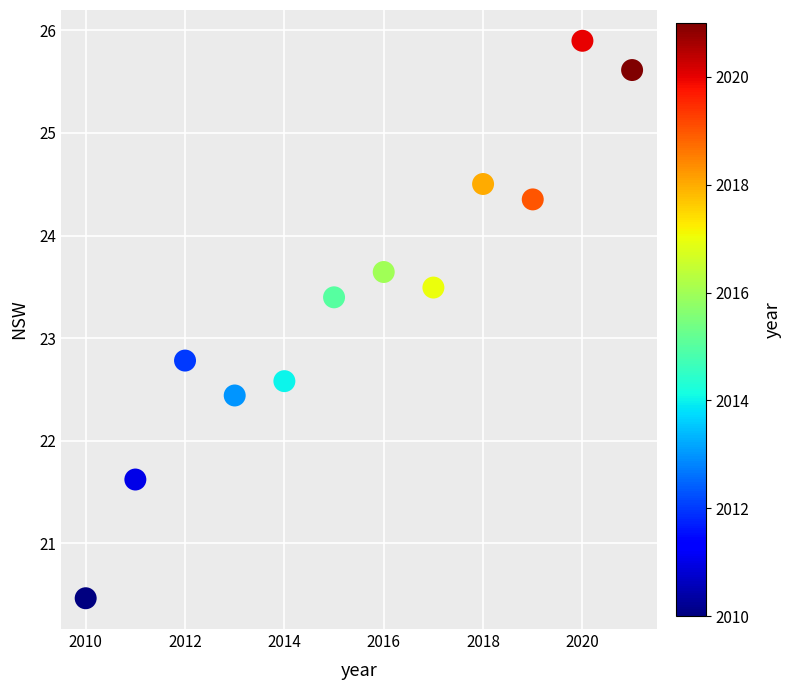

What Y value in the scatter plot is closest to 23?

22.8